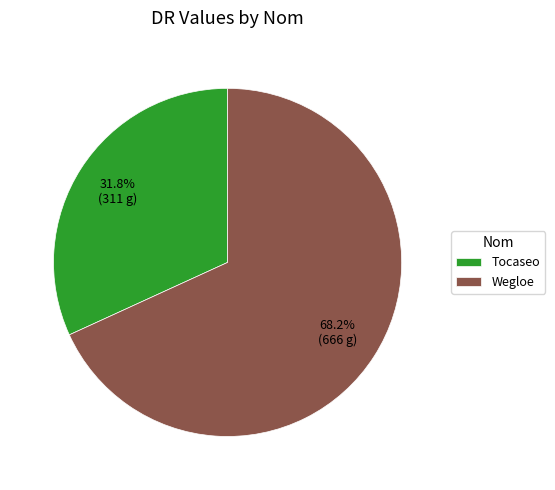

How many slices are in this pie chart?

2